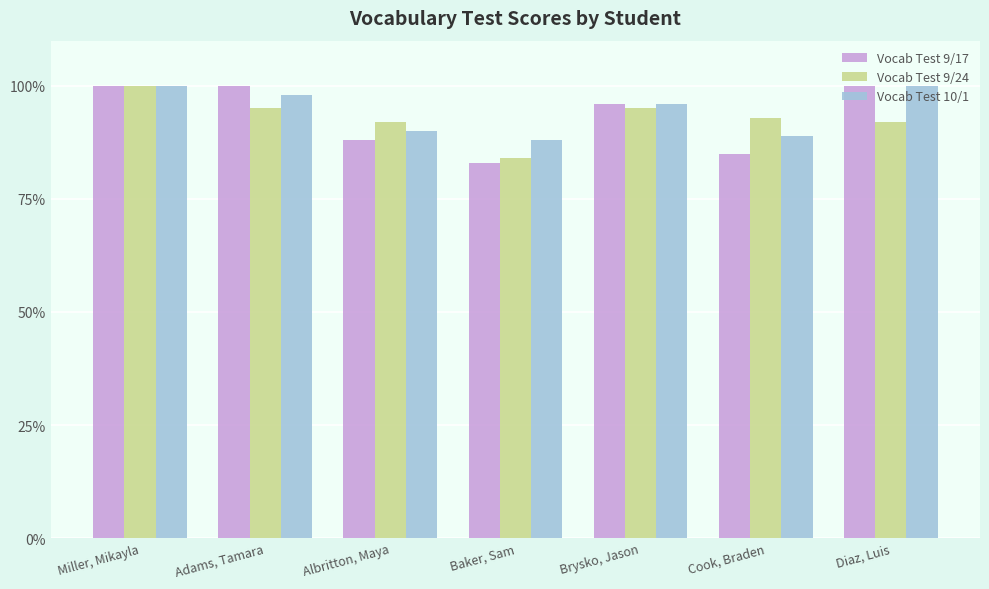

At which label does Vocab Test 9/24 reach its minimum?

Baker, Sam